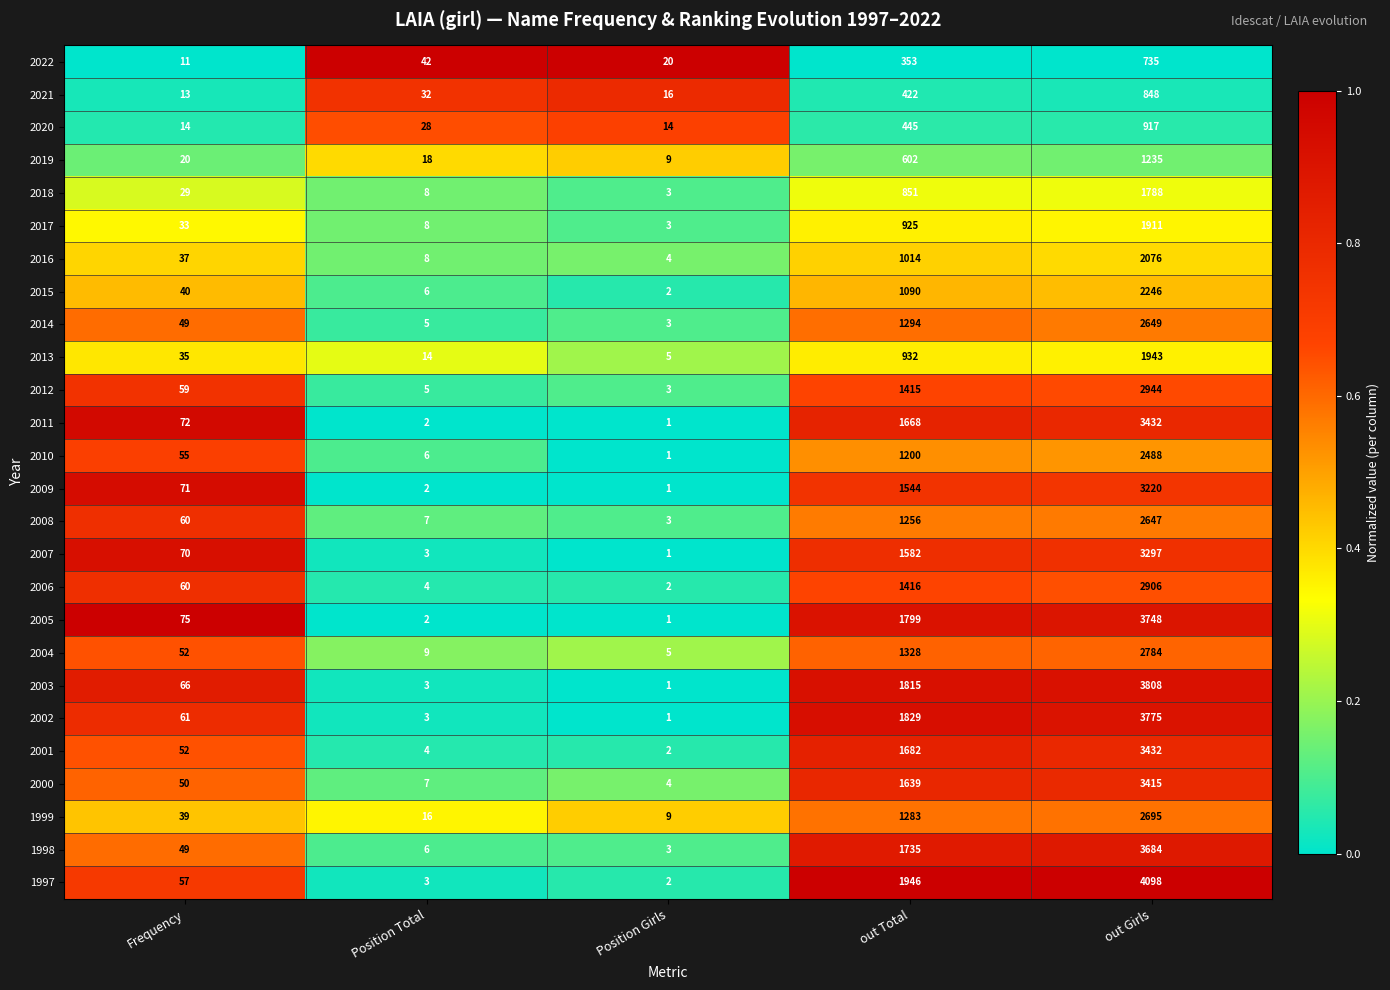

The 2000 series shows 3415 at out Girls. True or false?

True